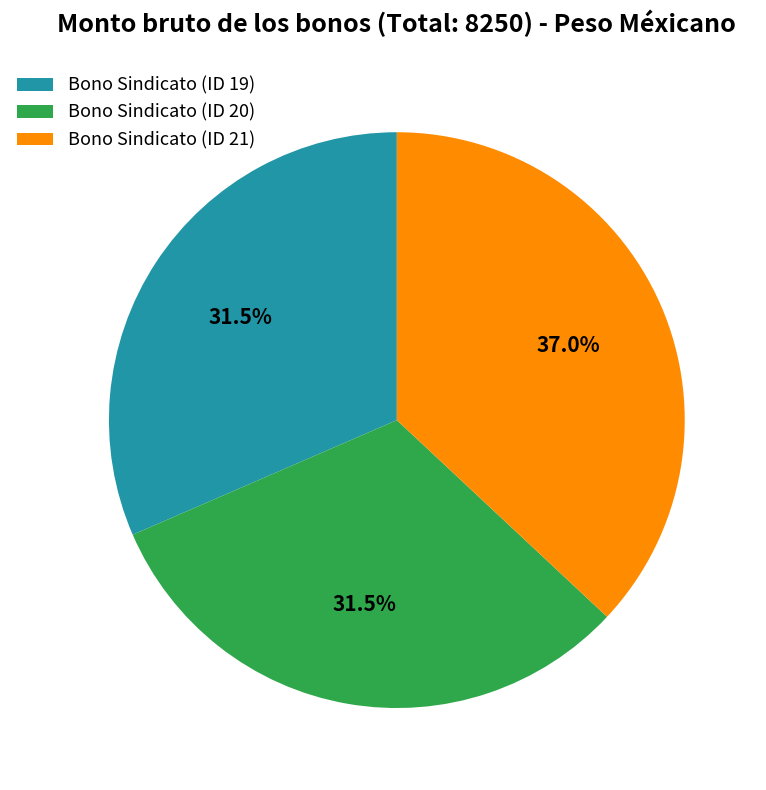

Which category has the biggest portion of the pie?

Bono Sindicato (ID 21)